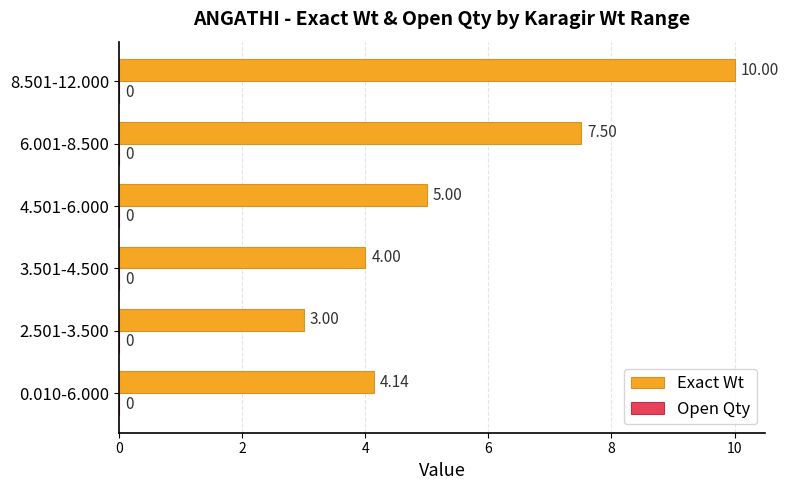

Rank the categories by value from lowest to highest.

2.501-3.500, 3.501-4.500, 0.010-6.000, 4.501-6.000, 6.001-8.500, 8.501-12.000